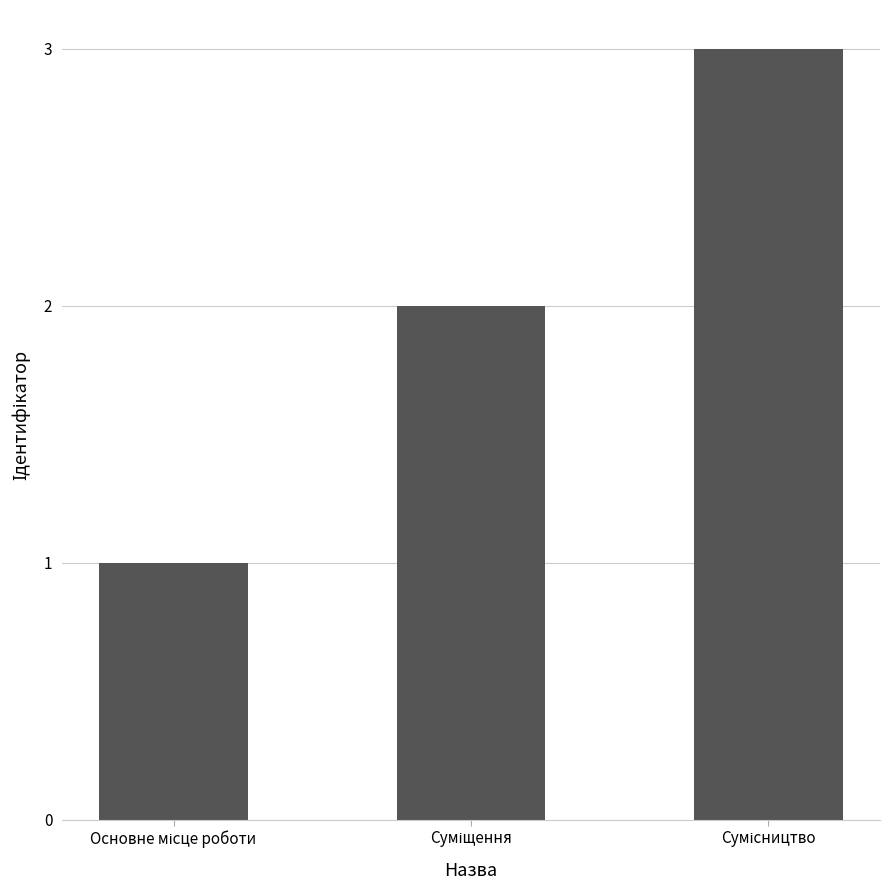

Are the bars horizontal?

No